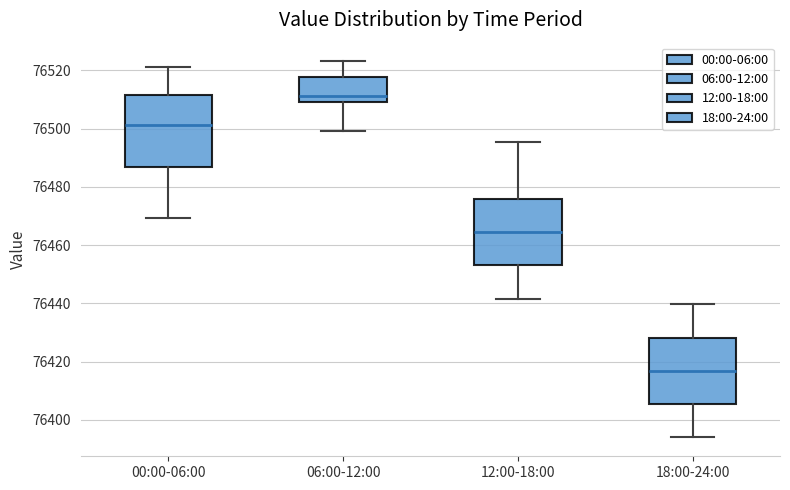

Where does the median line of the box for 18:00-24:00 sit on the y-axis? The values are not printed on the chart, so give them approximately, as read against the axis.

76416